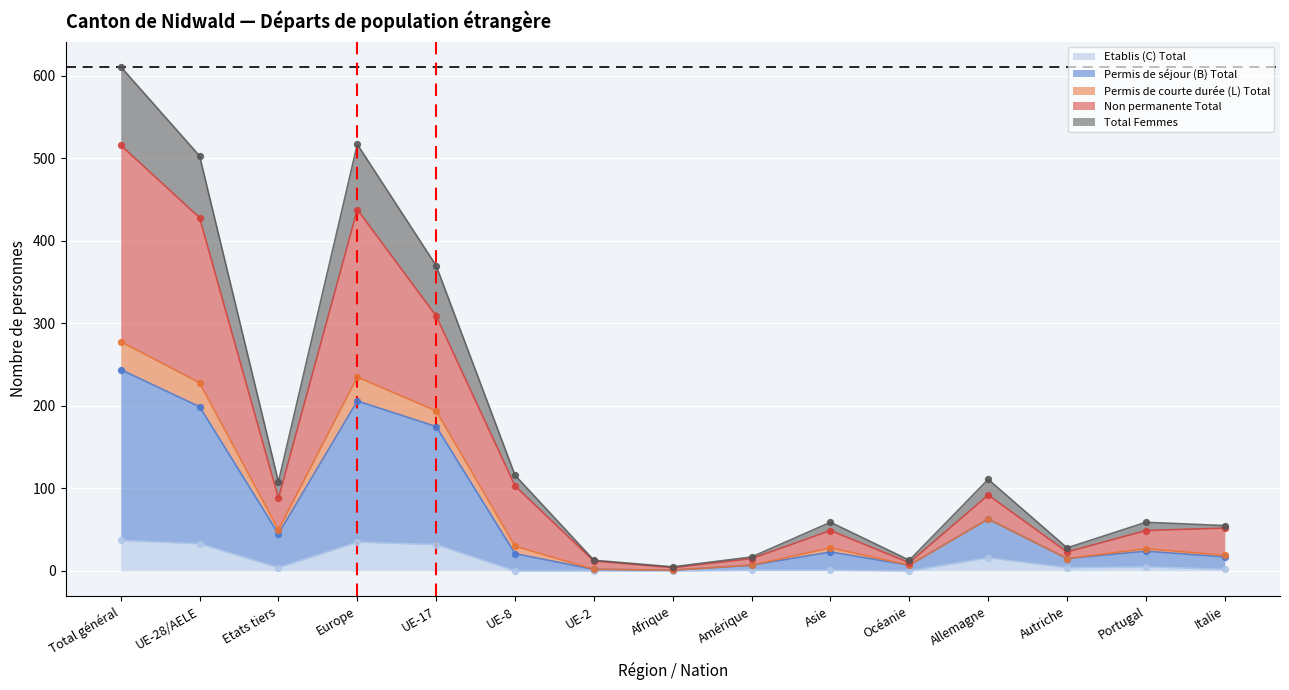

True or false: Etablis (C) Total has a value of 35 at Europe.

True